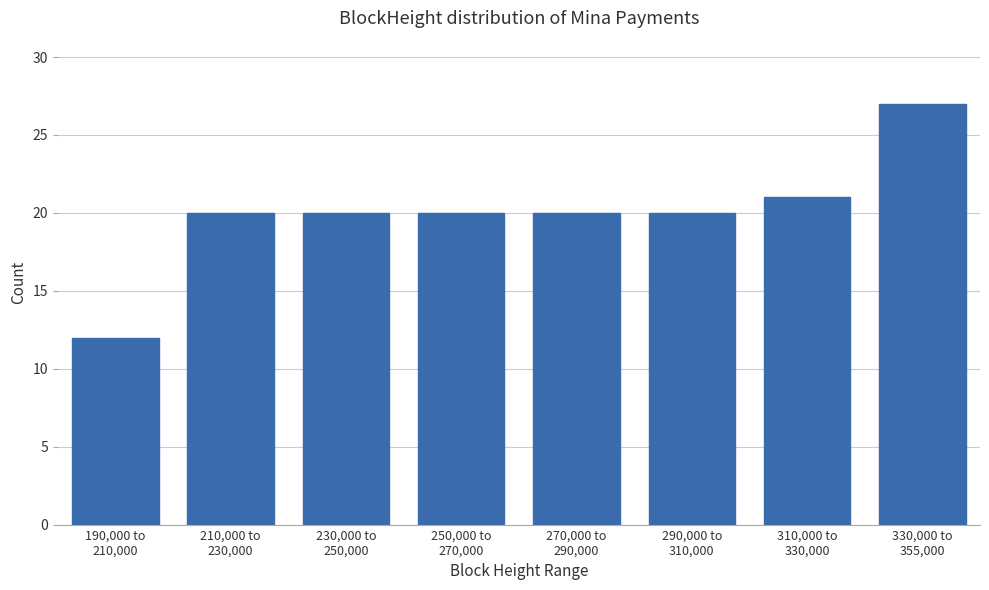

Reading left to right, transcribe all the data shown in this chart.

12	20	20	20	20	20	21	27